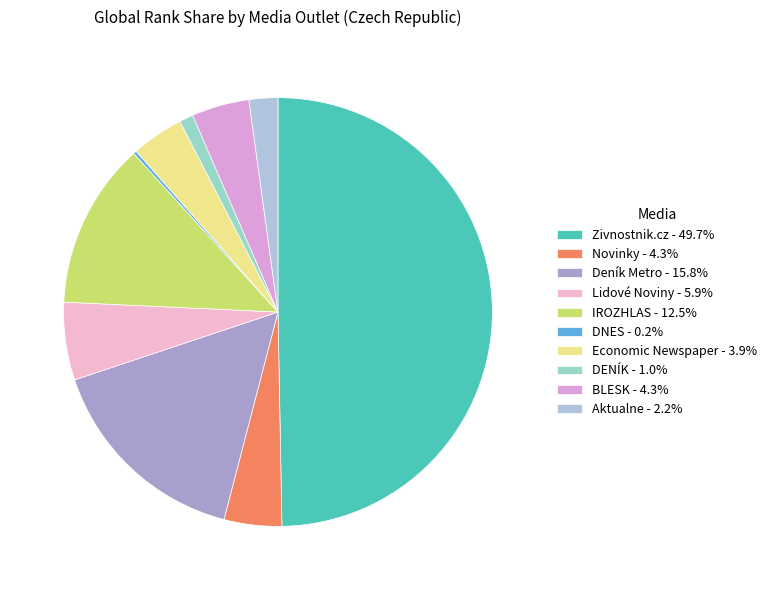

How many segments does this pie chart have?

10